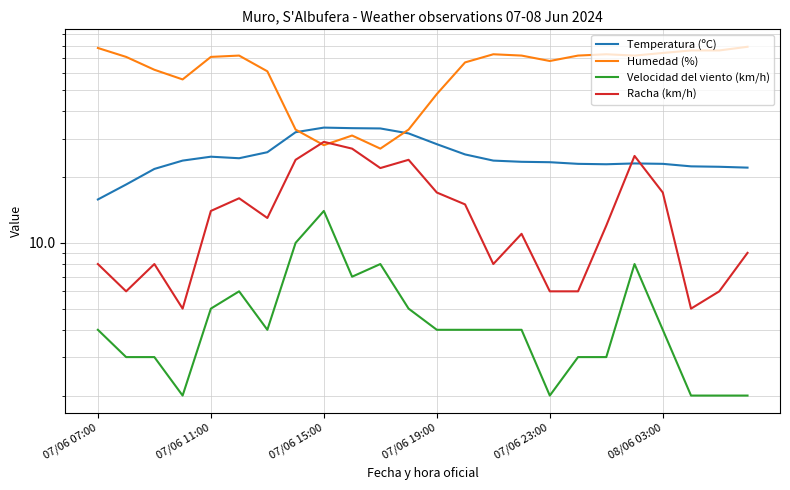

What is the average value of the Velocidad del viento (km/h) series?

4.7